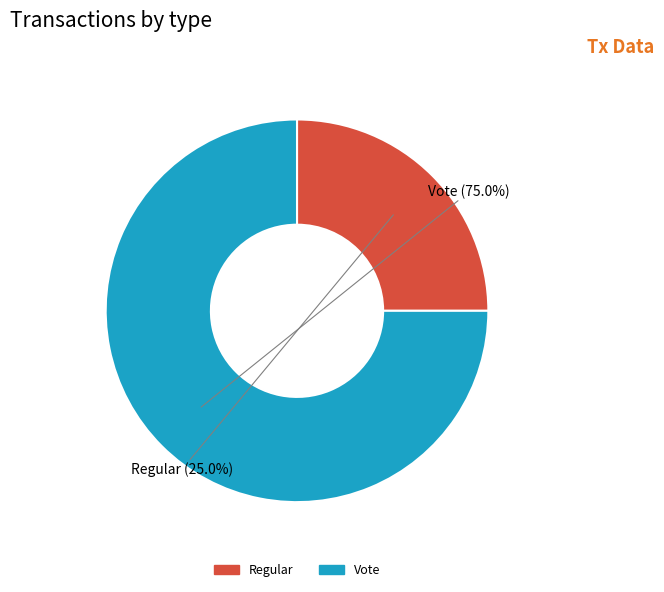

The Regular slice represents 6% of the pie. True or false?

False